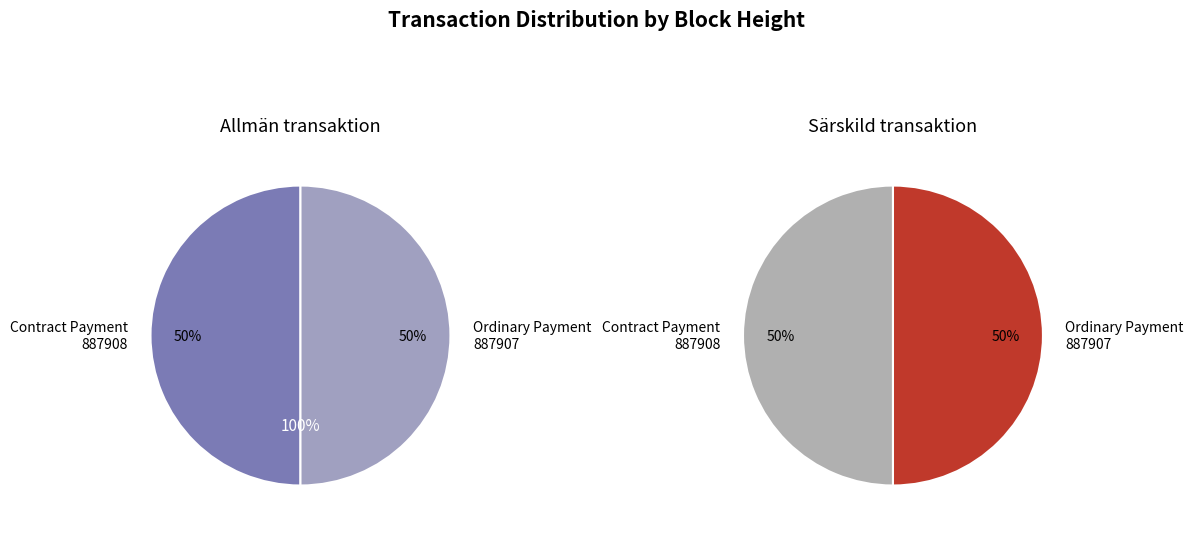

To the nearest percent, what percentage of the pie is 887907?

50%